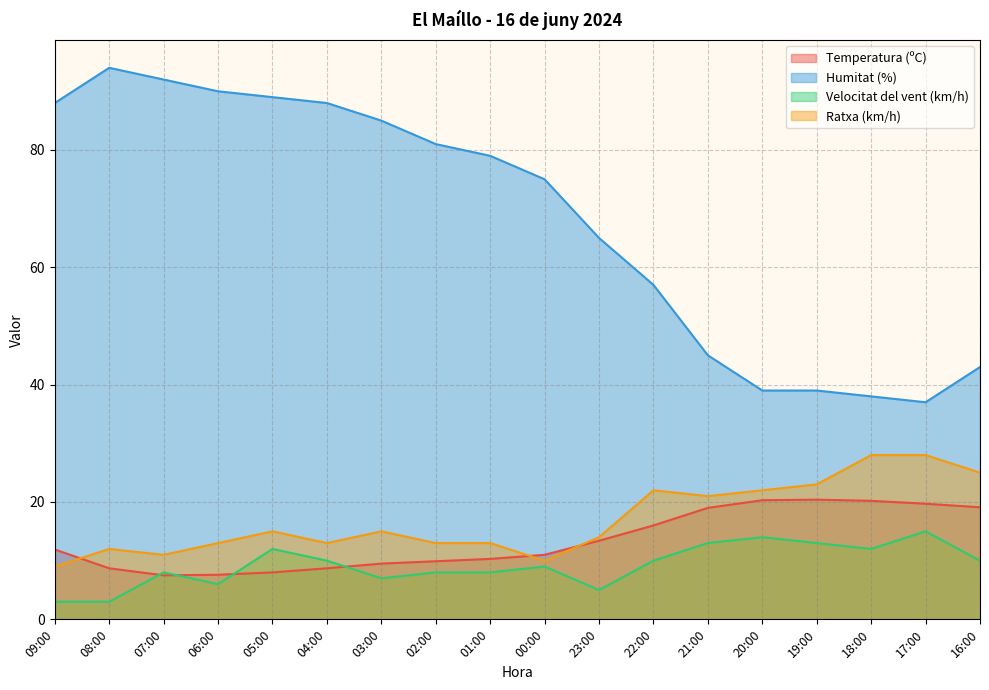

At which label is Velocitat del vent (km/h) closest to 9?

00:00